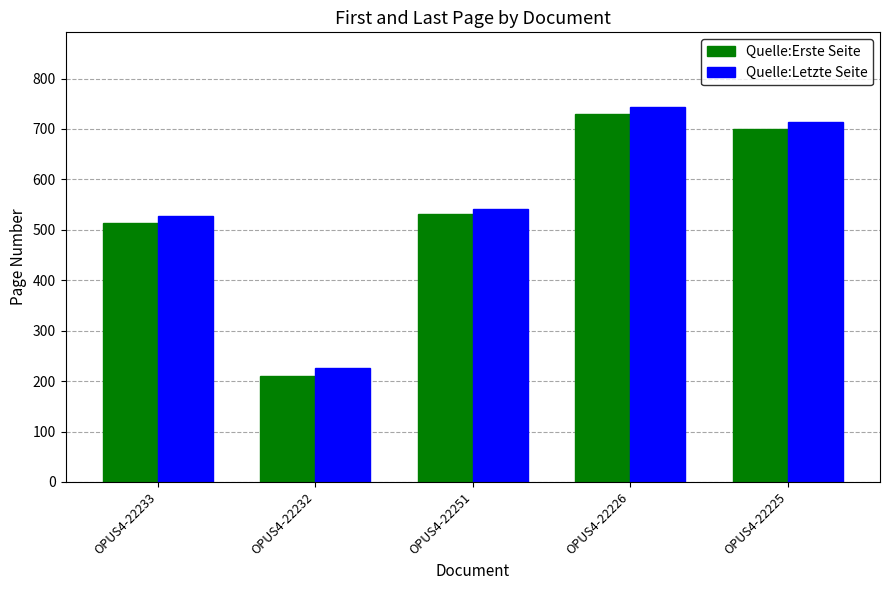

Where is Quelle:Letzte Seite nearest to the value 484?

OPUS4-22233